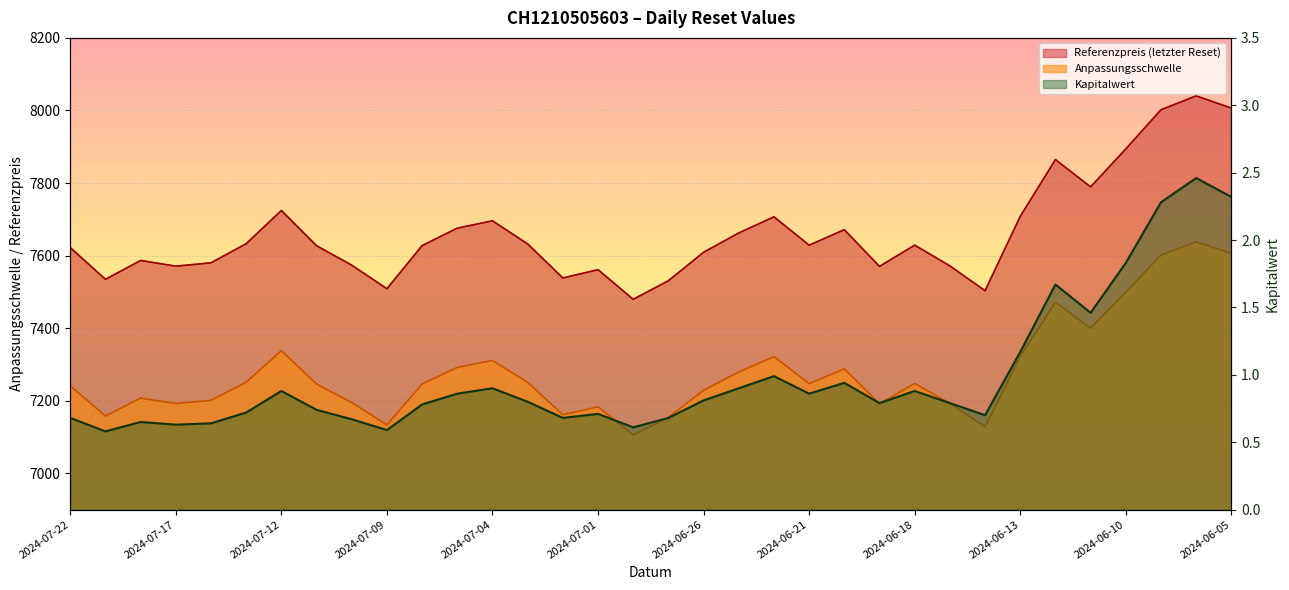

At which category does the chart reach its peak across all series?

2024-06-06